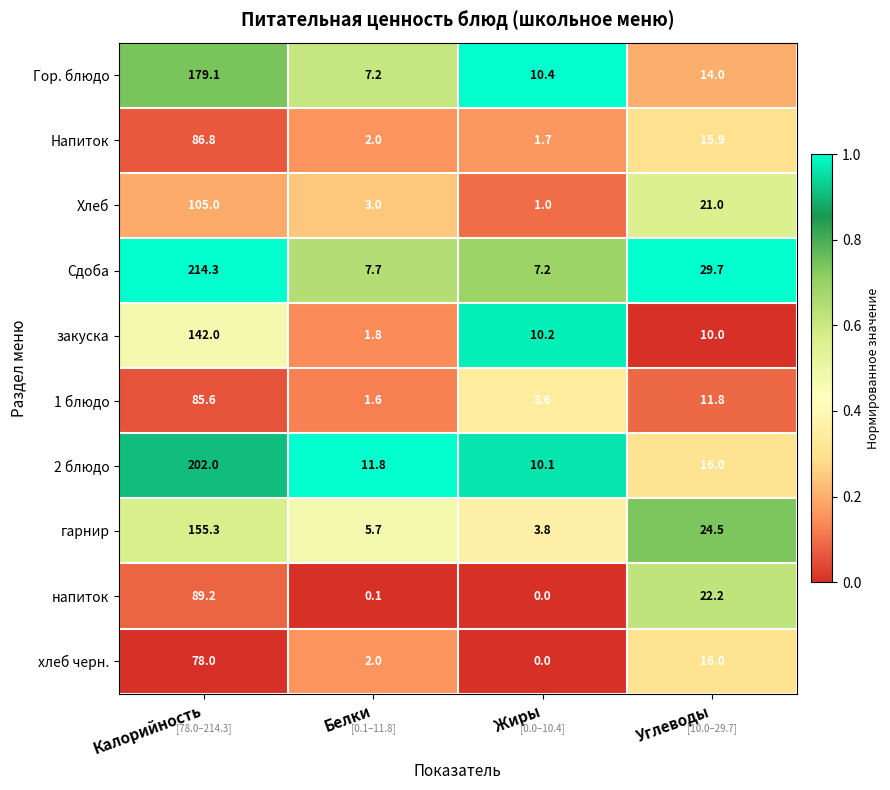

At how many categories does at least one series exceed 0?

4